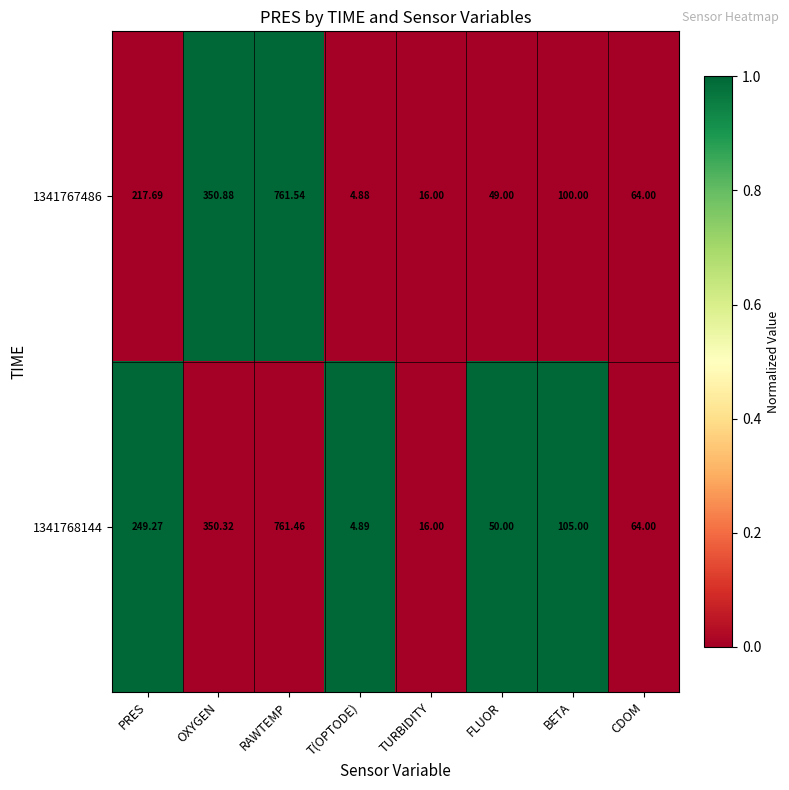

How many series are shown in this chart?

2